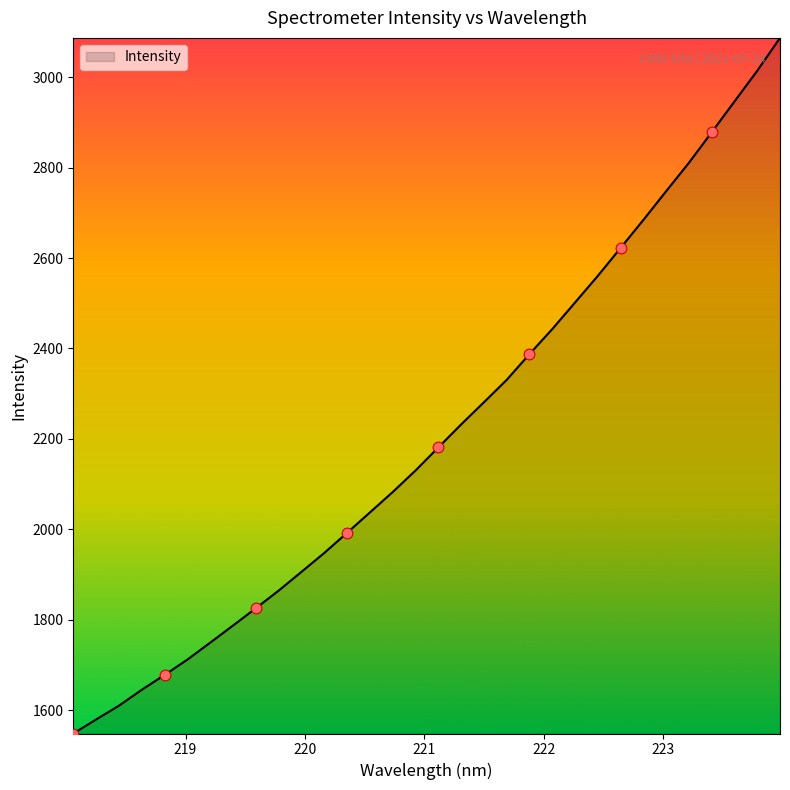

What is the smallest value displayed?

1548.0